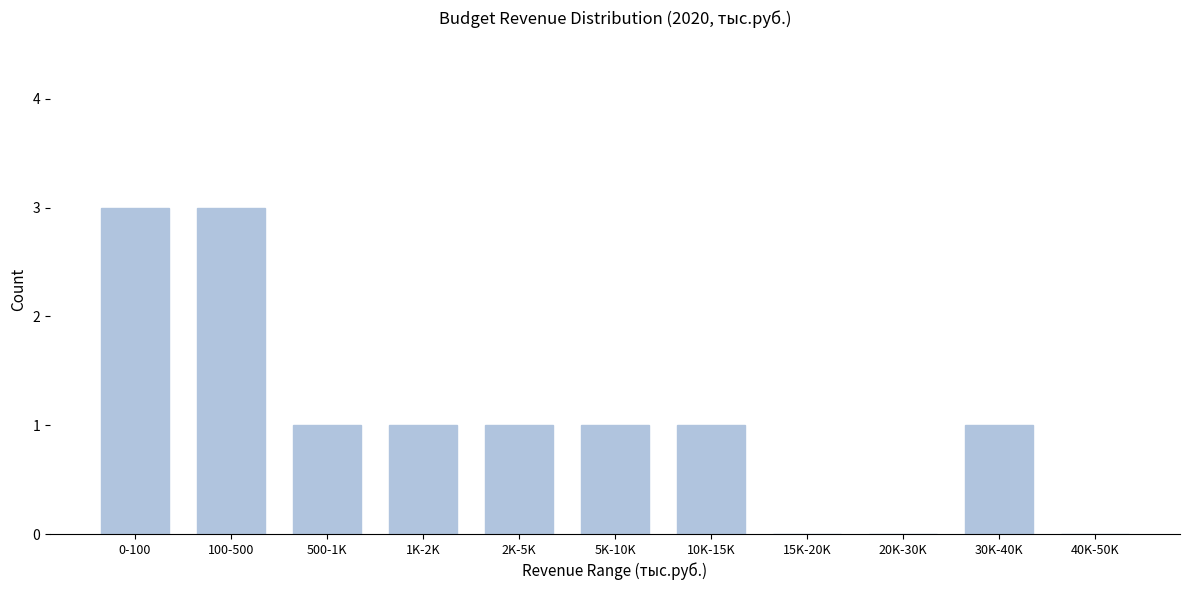

Reading left to right, what are all the values shown in this chart?

0-100=3	100-500=3	500-1K=1	1K-2K=1	2K-5K=1	5K-10K=1	10K-15K=1	15K-20K=0	20K-30K=0	30K-40K=1	40K-50K=0